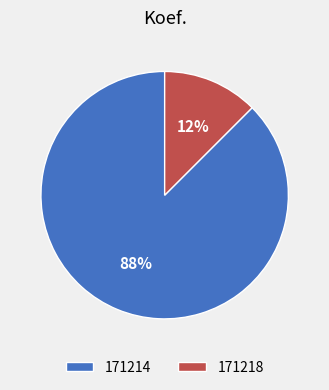

Between 171218 and 171214, which is larger?

171214